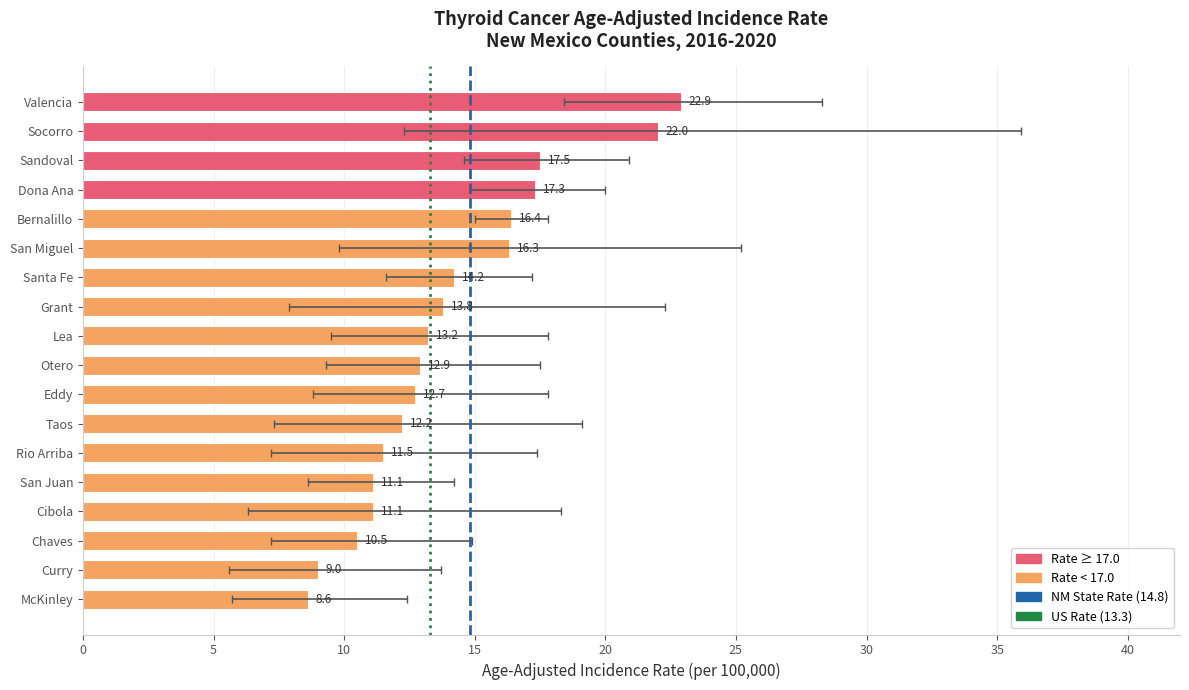

What is the spread (max minus min) of values at Lea?

8.3